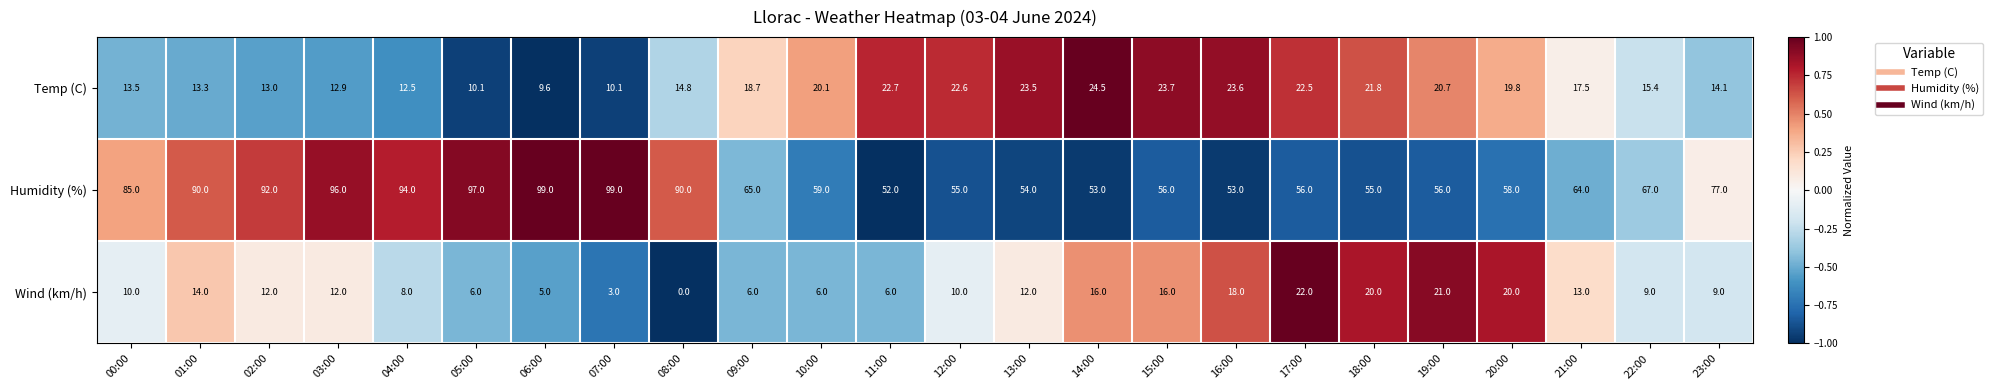

What is the average value of the Wind (km/h) series?

11.4